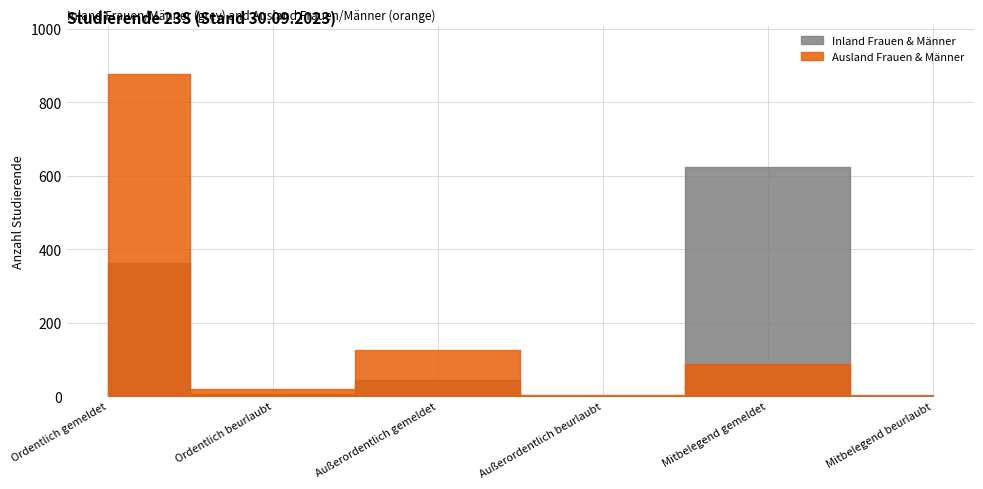

What position from the left is Außerordentlich beurlaubt?

4